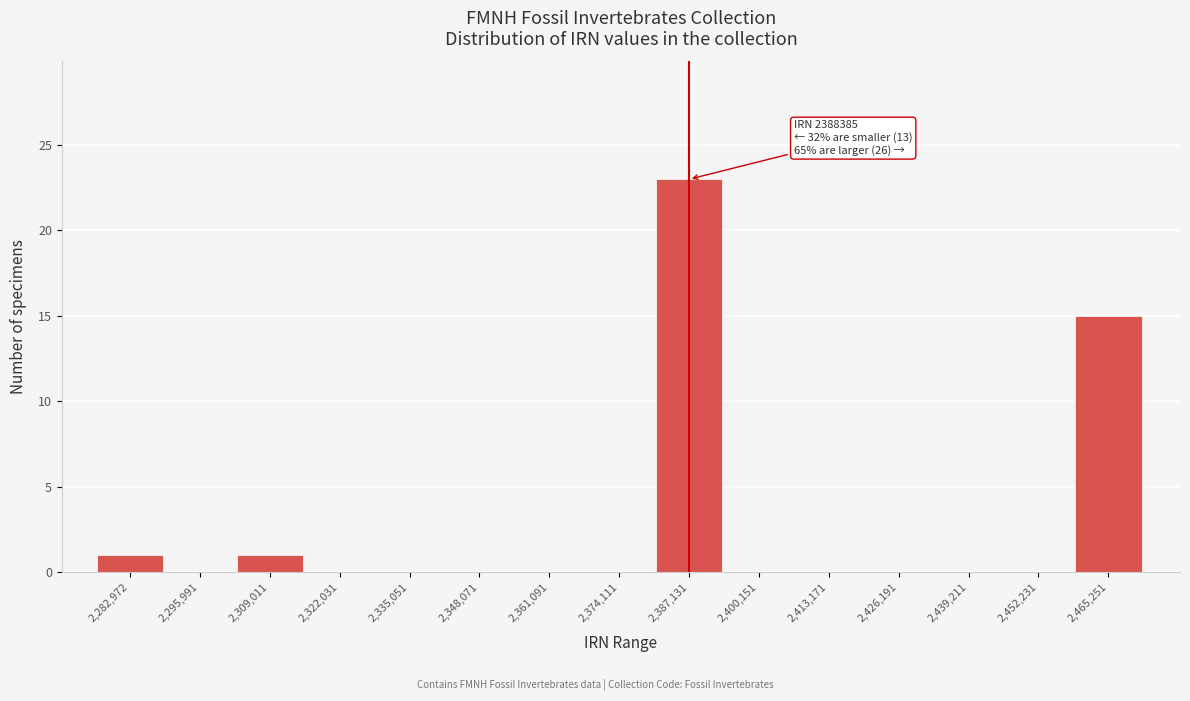

Reading left to right, list all the values displayed in this chart.

2,282,972=1	2,295,991=0	2,309,011=1	2,322,031=0	2,335,051=0	2,348,071=0	2,361,091=0	2,374,111=0	2,387,131=23	2,400,151=0	2,413,171=0	2,426,191=0	2,439,211=0	2,452,231=0	2,465,251=15